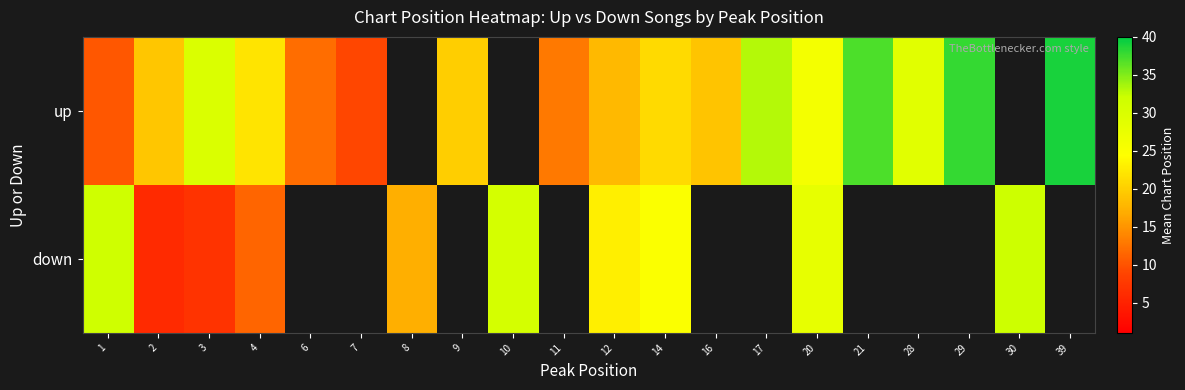

List the series in order of their overall mean, highest first.

row_0, row_1